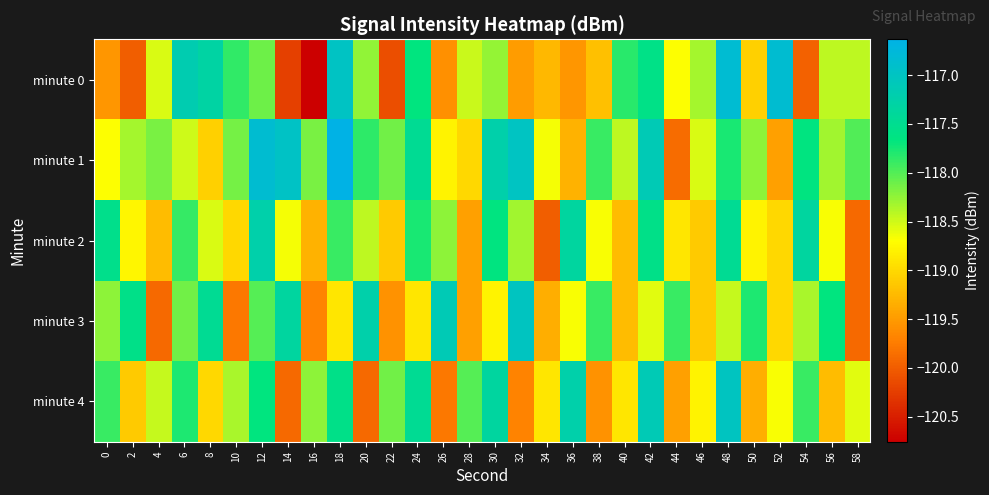

Between 40 and 16, which is larger?

40